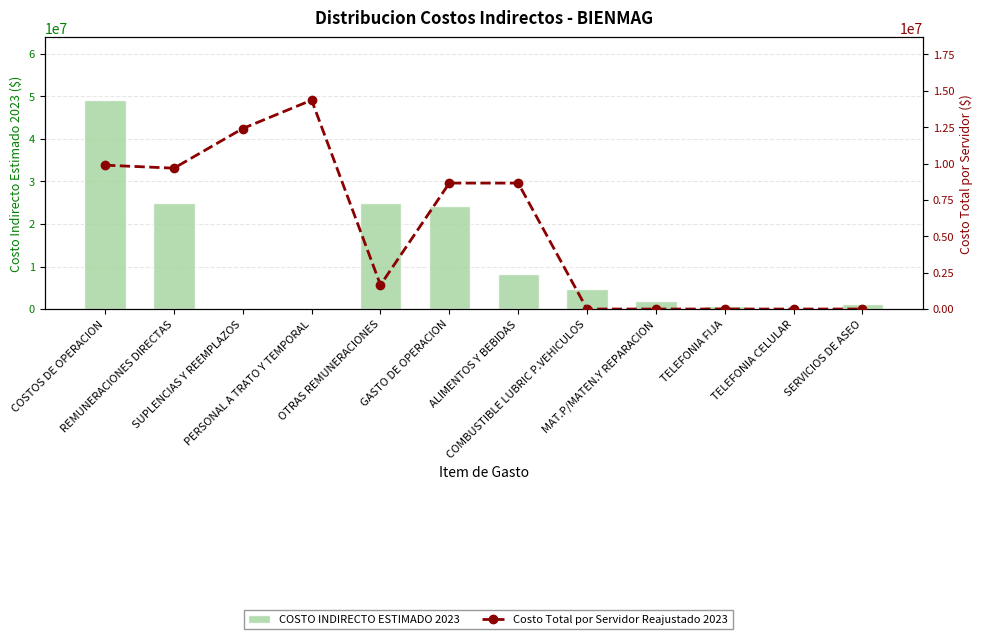

What is the total value across all series at COMBUSTIBLE LUBRIC P.VEHICULOS?

4657000.0